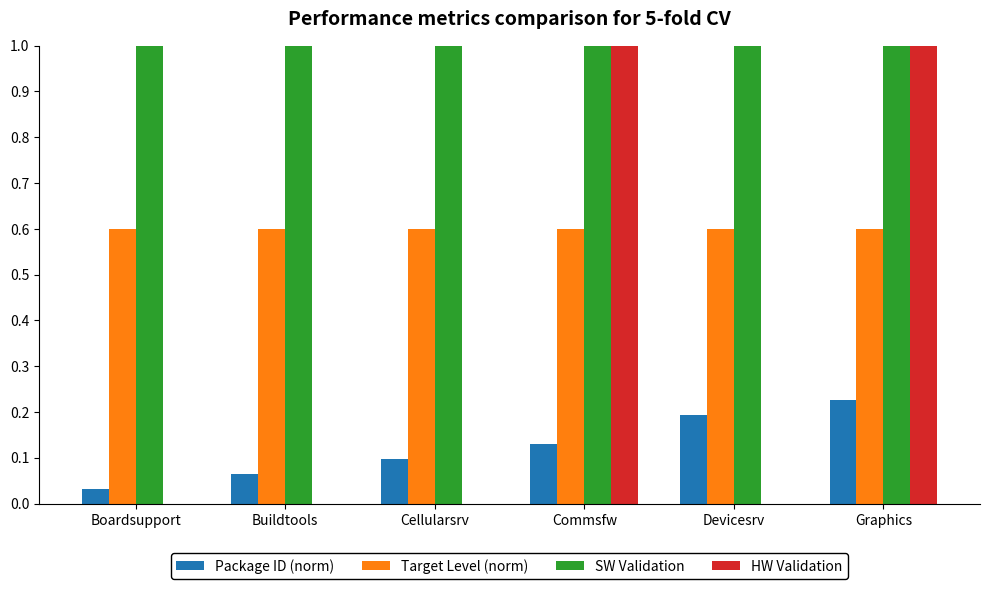

What is the total value across all series at Cellularsrv?

1.7